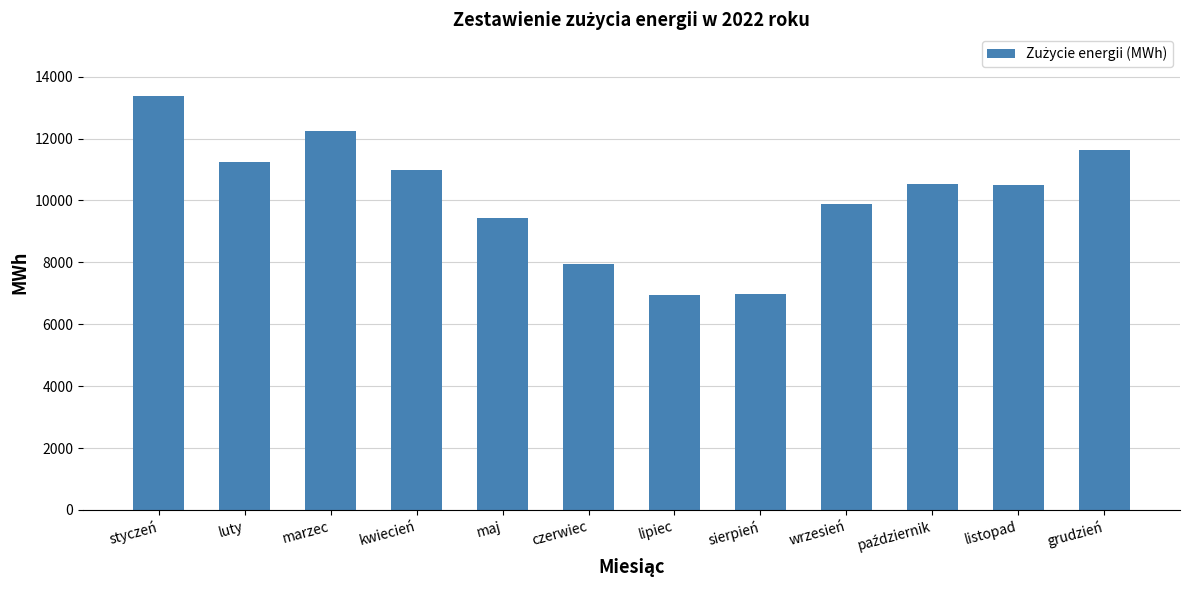

What is the label of the 5th bar from the right?

sierpień